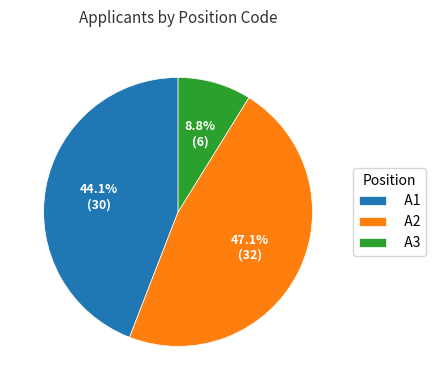

Does A3 represent more than half of the total?

No